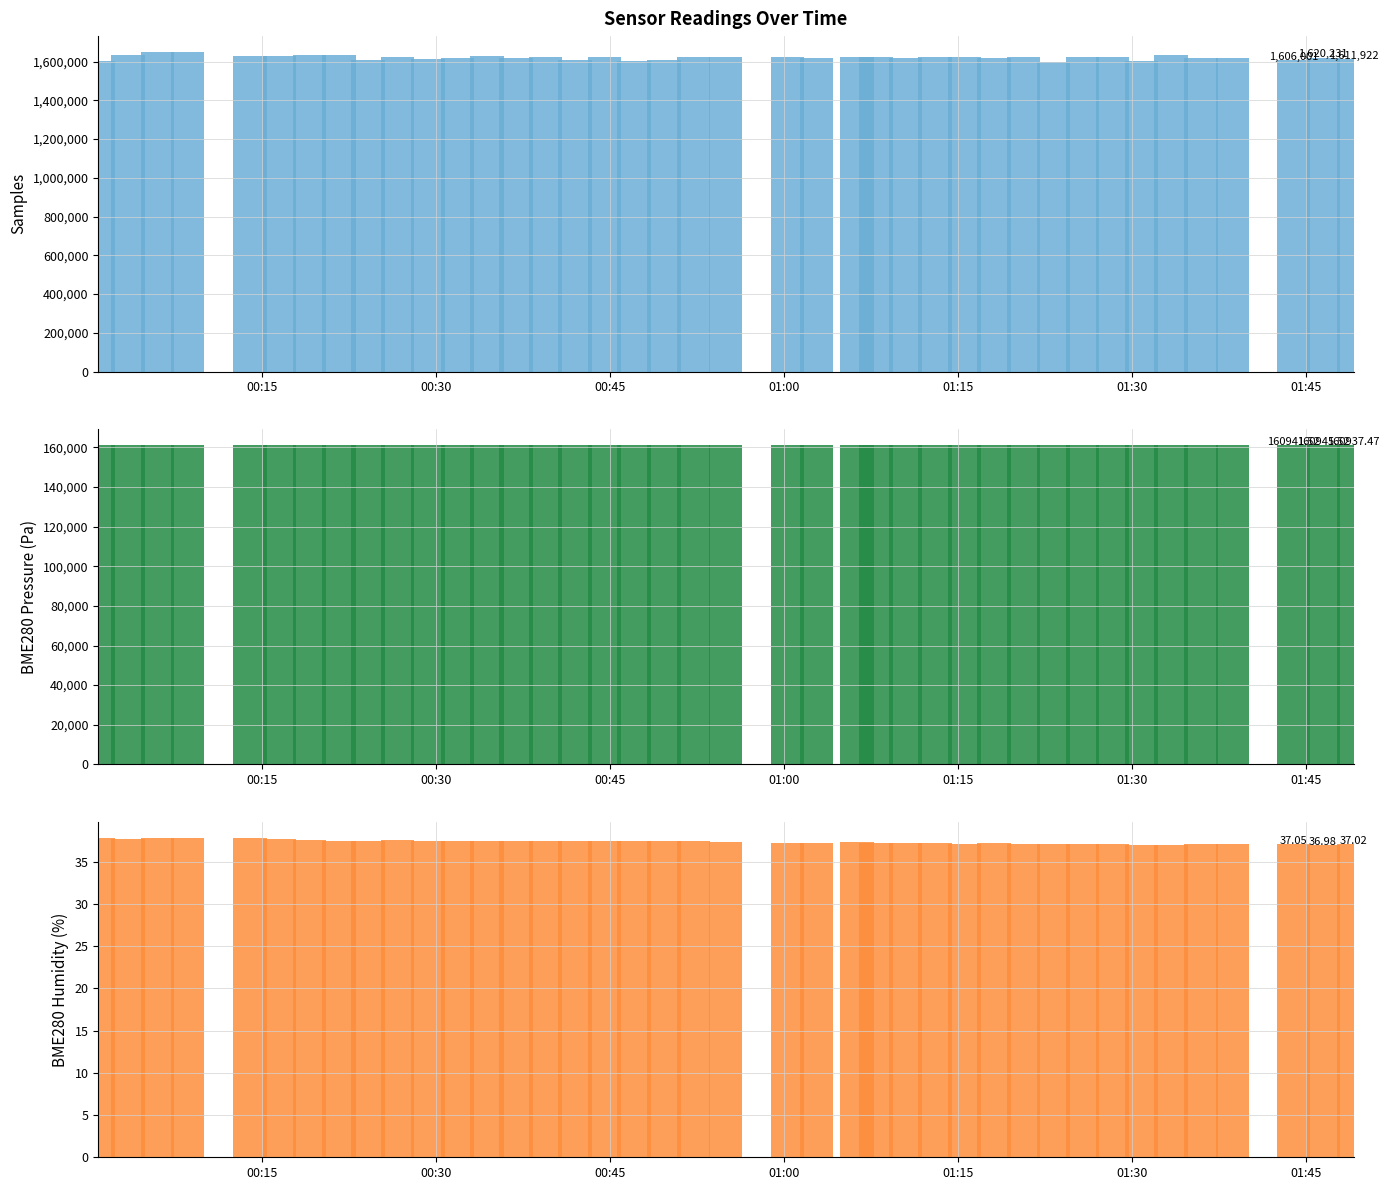

At how many categories does at least one series exceed 493637?

40